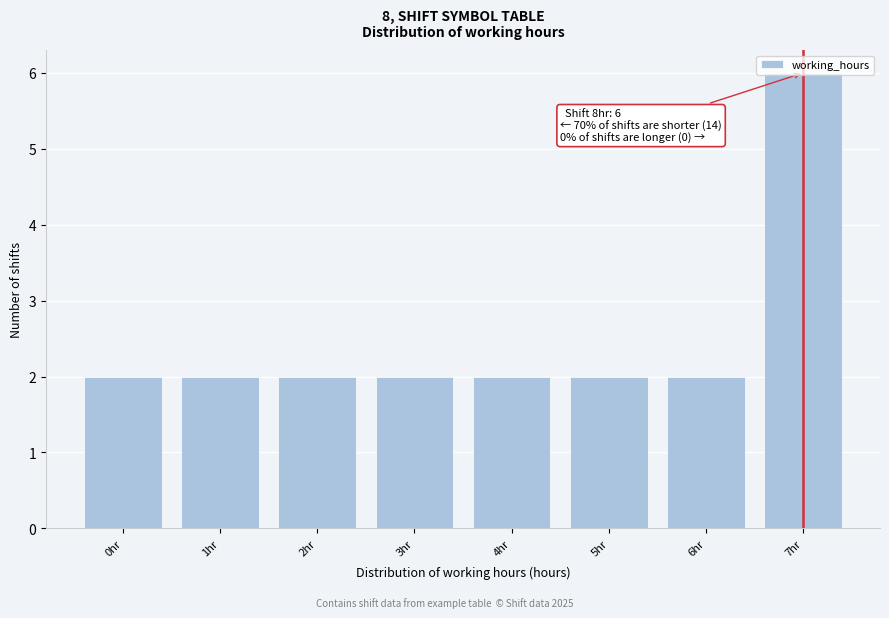

Which category has the highest value across all series?

7hr